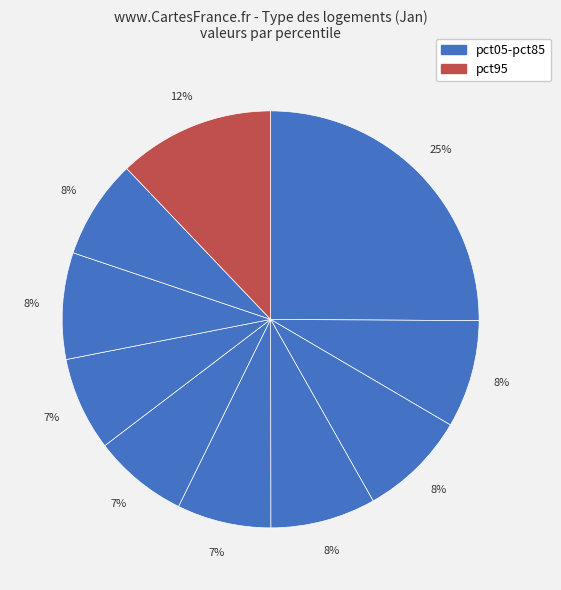

Which slice is the smallest?

pct65